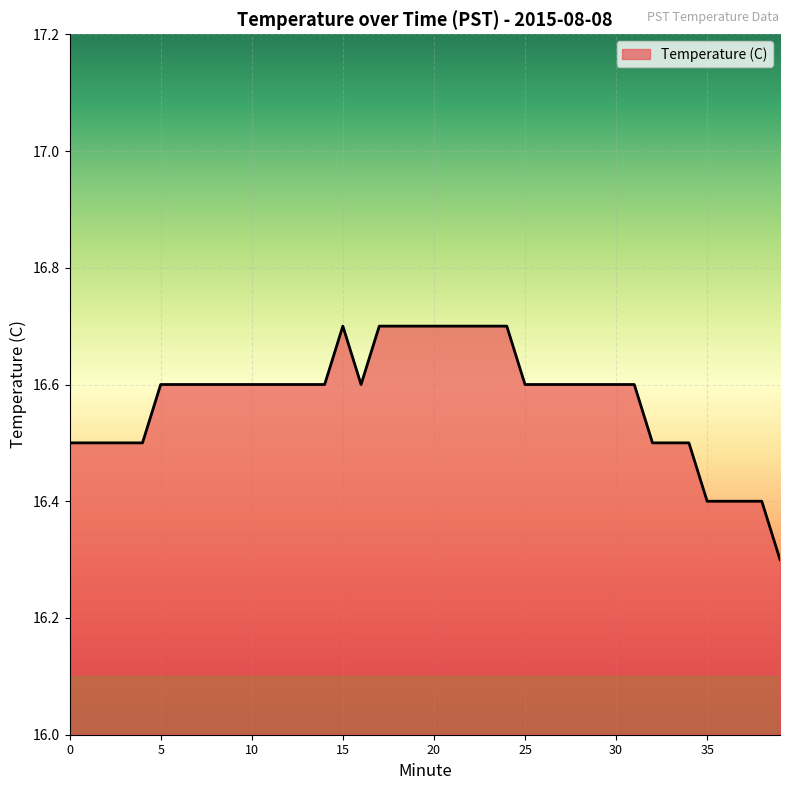

How many categories are shown in the chart?

40